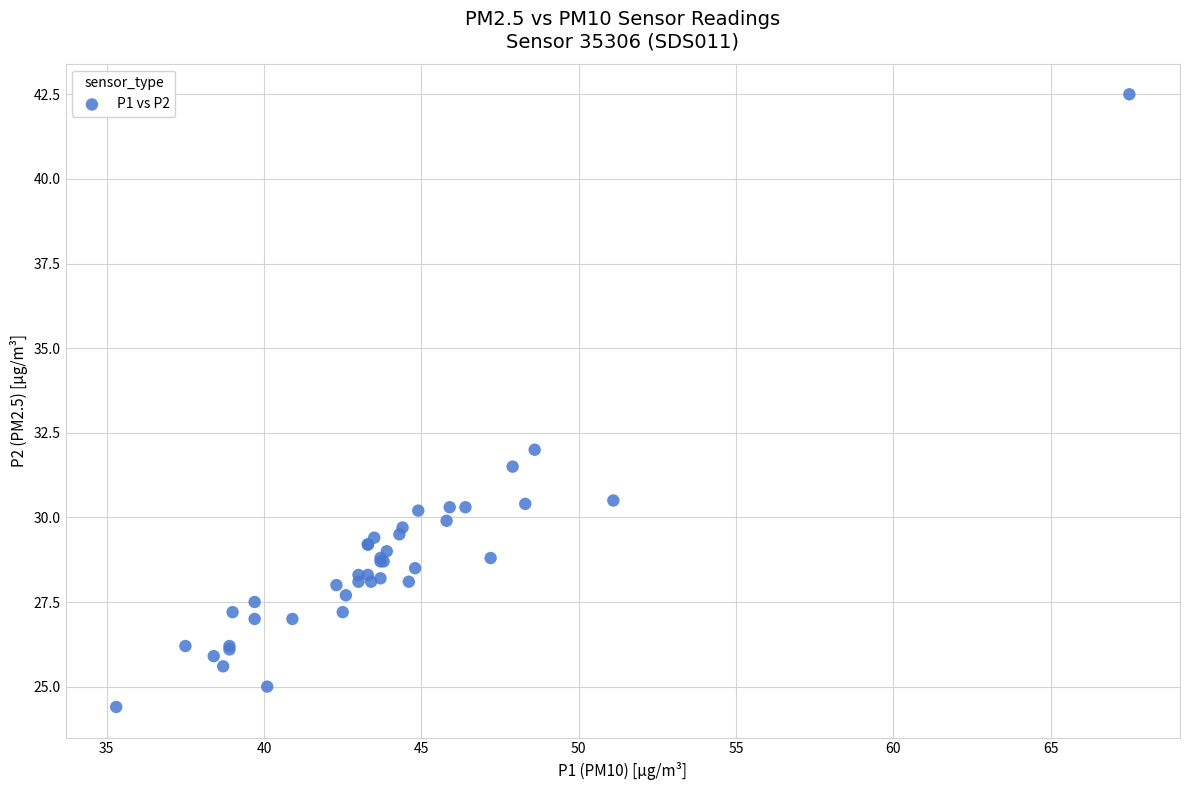

What Y value in the scatter plot is closest to 33?

32.0